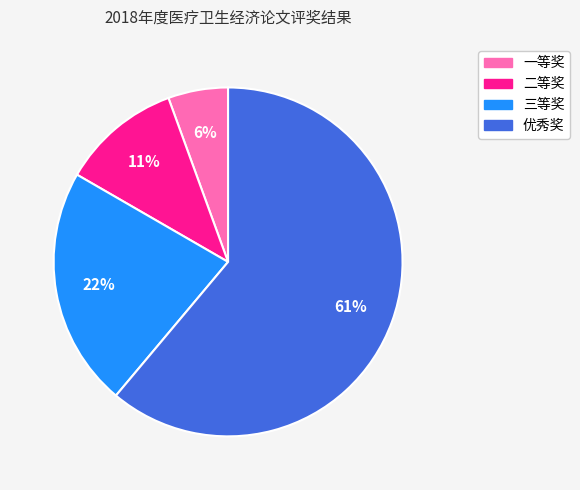

What is the largest slice in the pie chart?

优秀奖